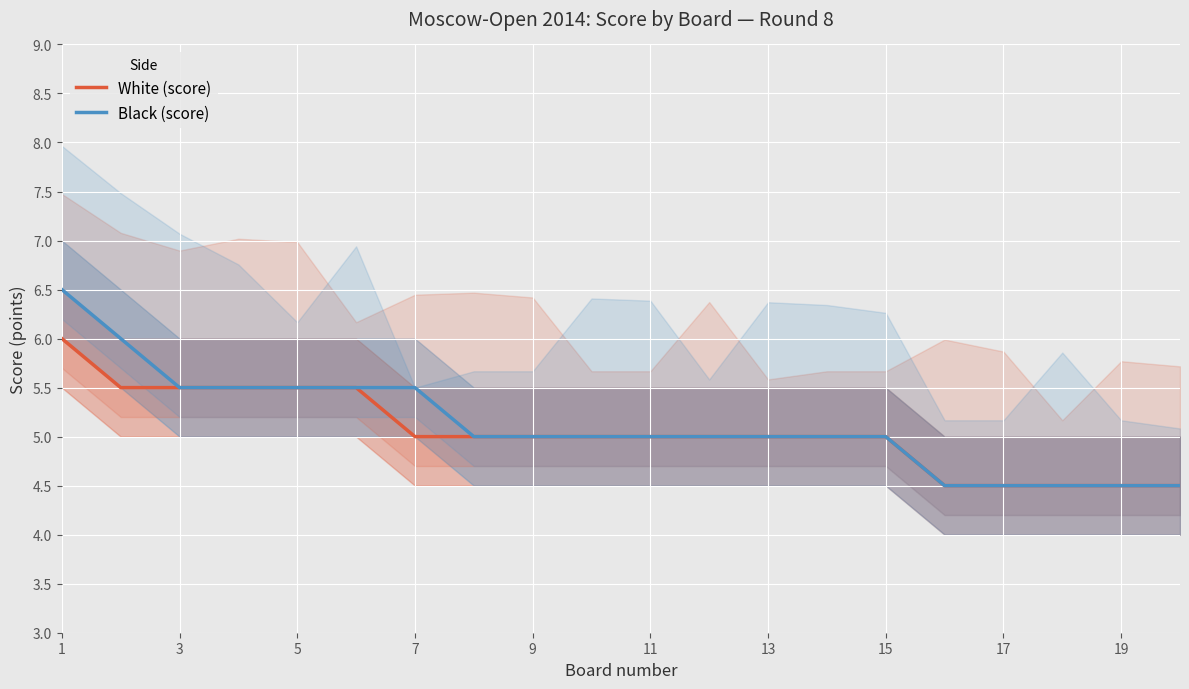

Is the value of White (score) at 1 greater than the value of Black (score) at 3?

Yes